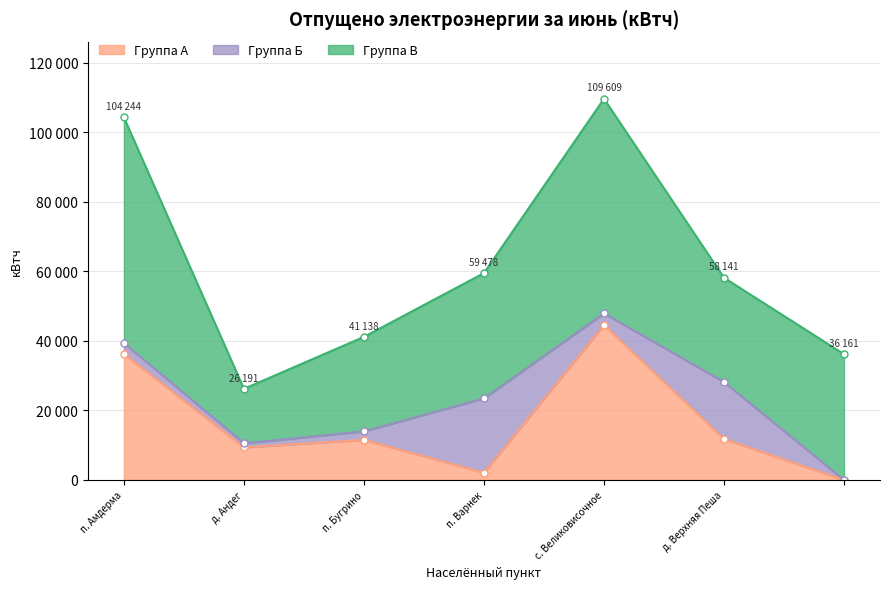

True or false: the data shows 9335 at д. Андег.

True